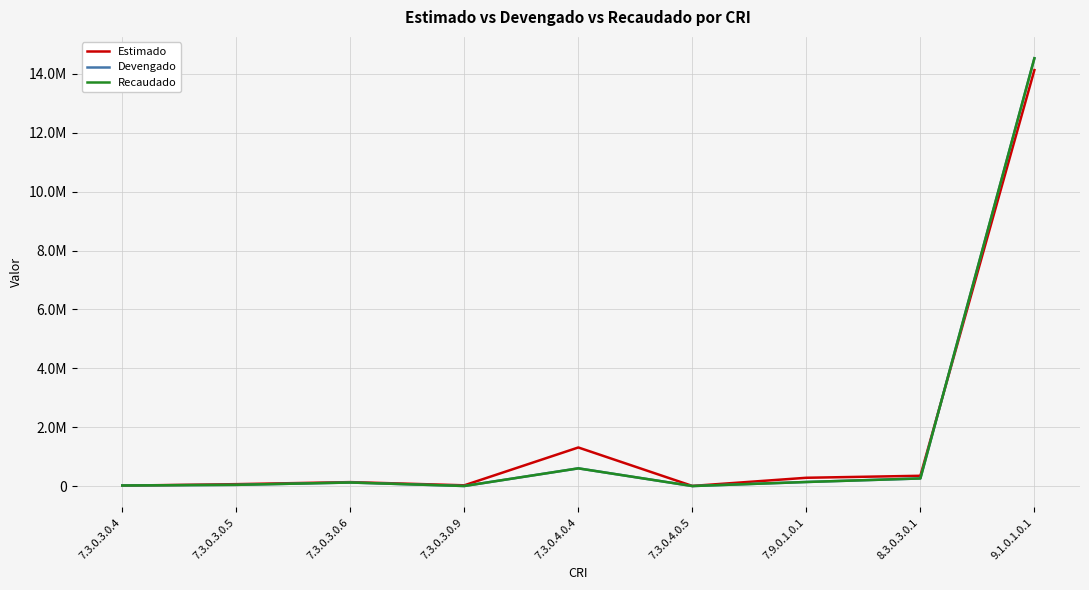

What is the value of the Estimado point at the 6th from the left?

9120.0